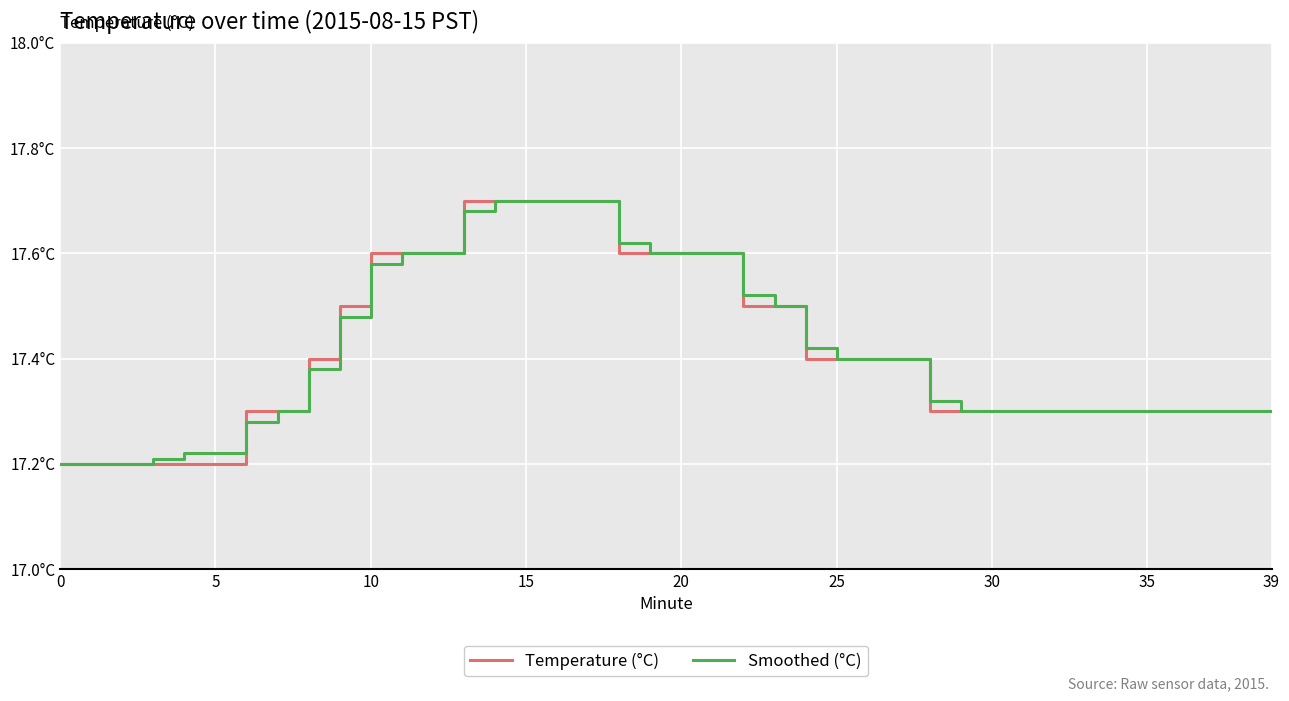

Reading right to left, list all the values displayed in this chart.

Temperature (°C): 17.3	17.3	17.3	17.3	17.3	17.3	17.3	17.3	17.3	17.3	17.3	17.3	17.4	17.4	17.4	17.4	17.5	17.5	17.6	17.6	17.6	17.6	17.7	17.7	17.7	17.7	17.7	17.6	17.6	17.6	17.5	17.4	17.3	17.3	17.2	17.2	17.2	17.2	17.2	17.2
Smoothed (°C): 17.3	17.3	17.3	17.3	17.3	17.3	17.3	17.3	17.3	17.3	17.3	17.3	17.4	17.4	17.4	17.4	17.5	17.5	17.6	17.6	17.6	17.6	17.7	17.7	17.7	17.7	17.7	17.6	17.6	17.6	17.5	17.4	17.3	17.3	17.2	17.2	17.2	17.2	17.2	17.2